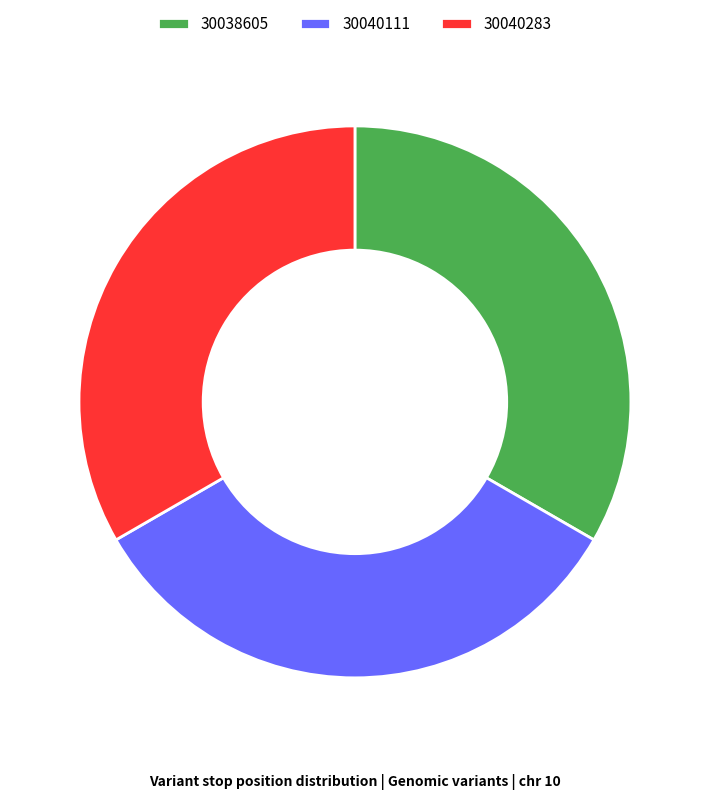

Combined, do 30040283 and 30040111 account for over 50%?

Yes